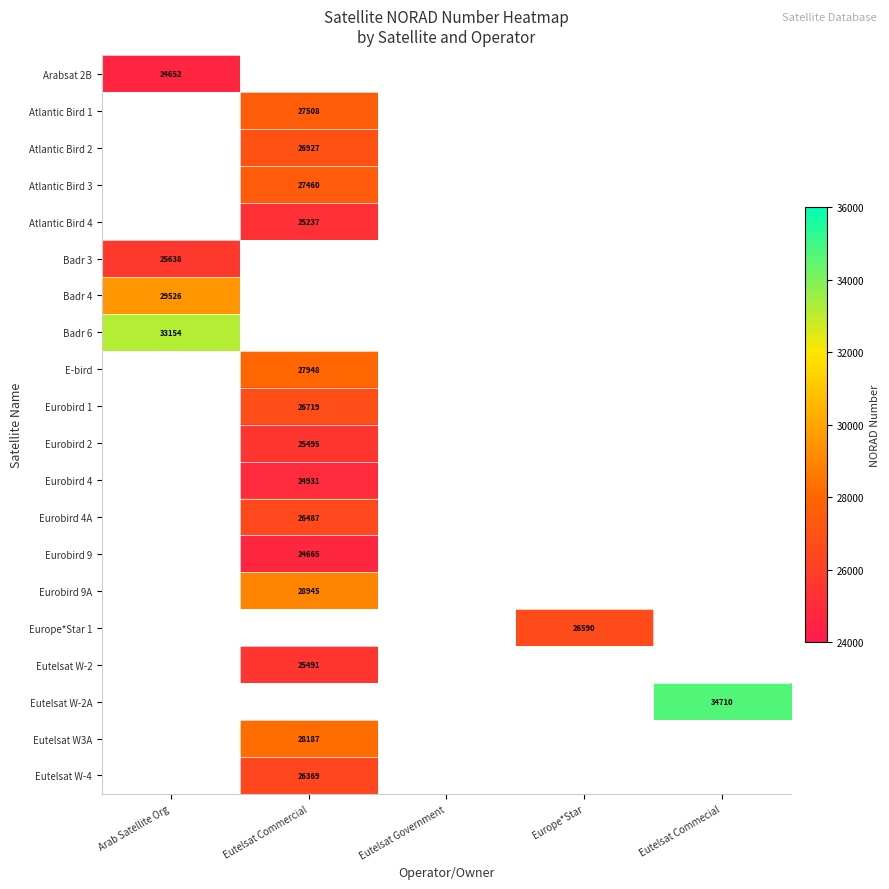

The Eutelsat W-2 series shows 6527 at Eutelsat Commercial. True or false?

False